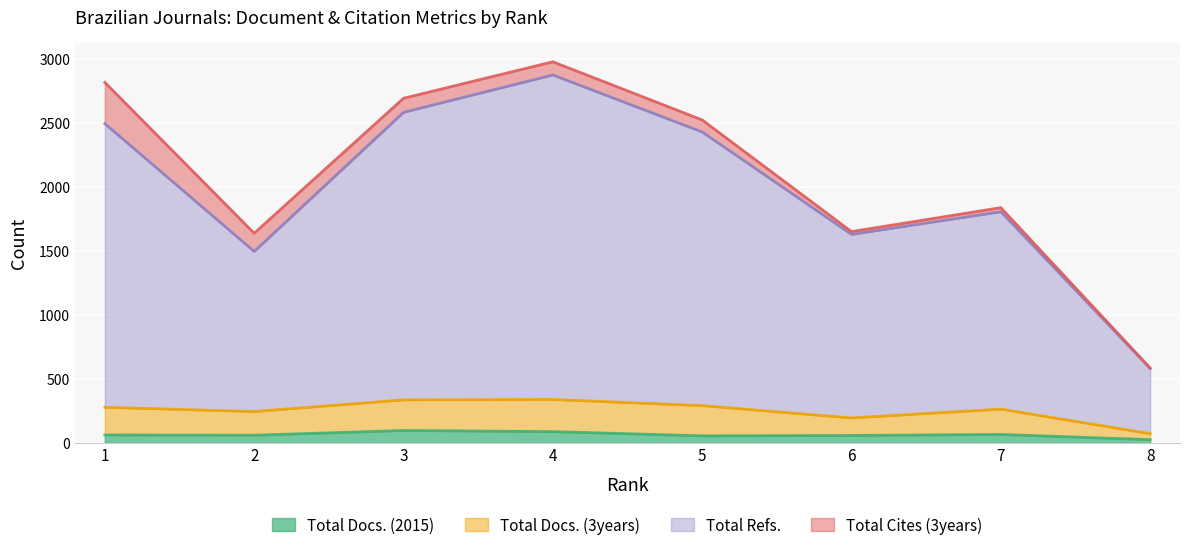

Between 1 and 7, which series saw the biggest shift?

Total Refs.